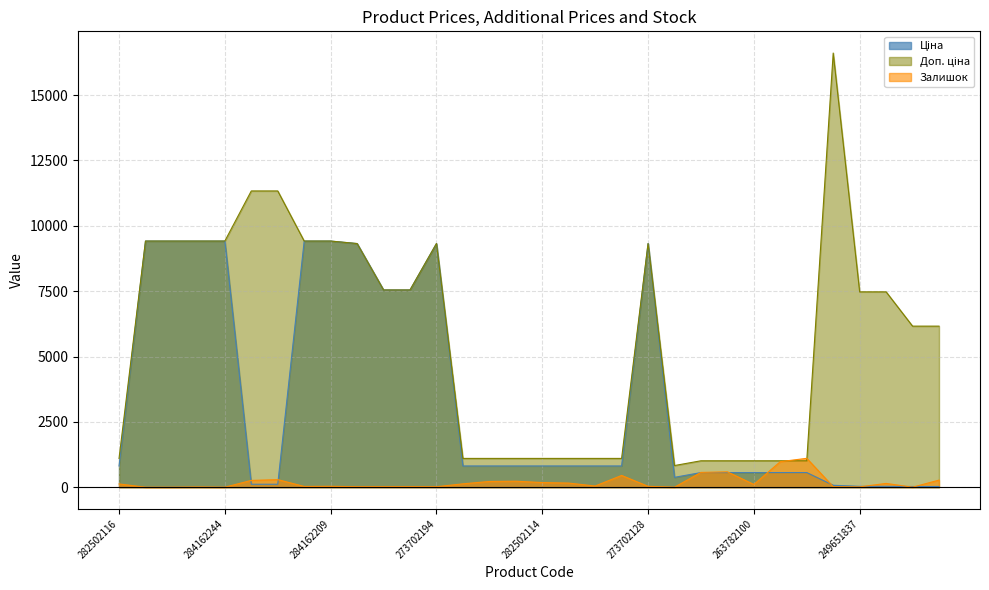

How many interior local valleys does the Доп. ціна series have?

1